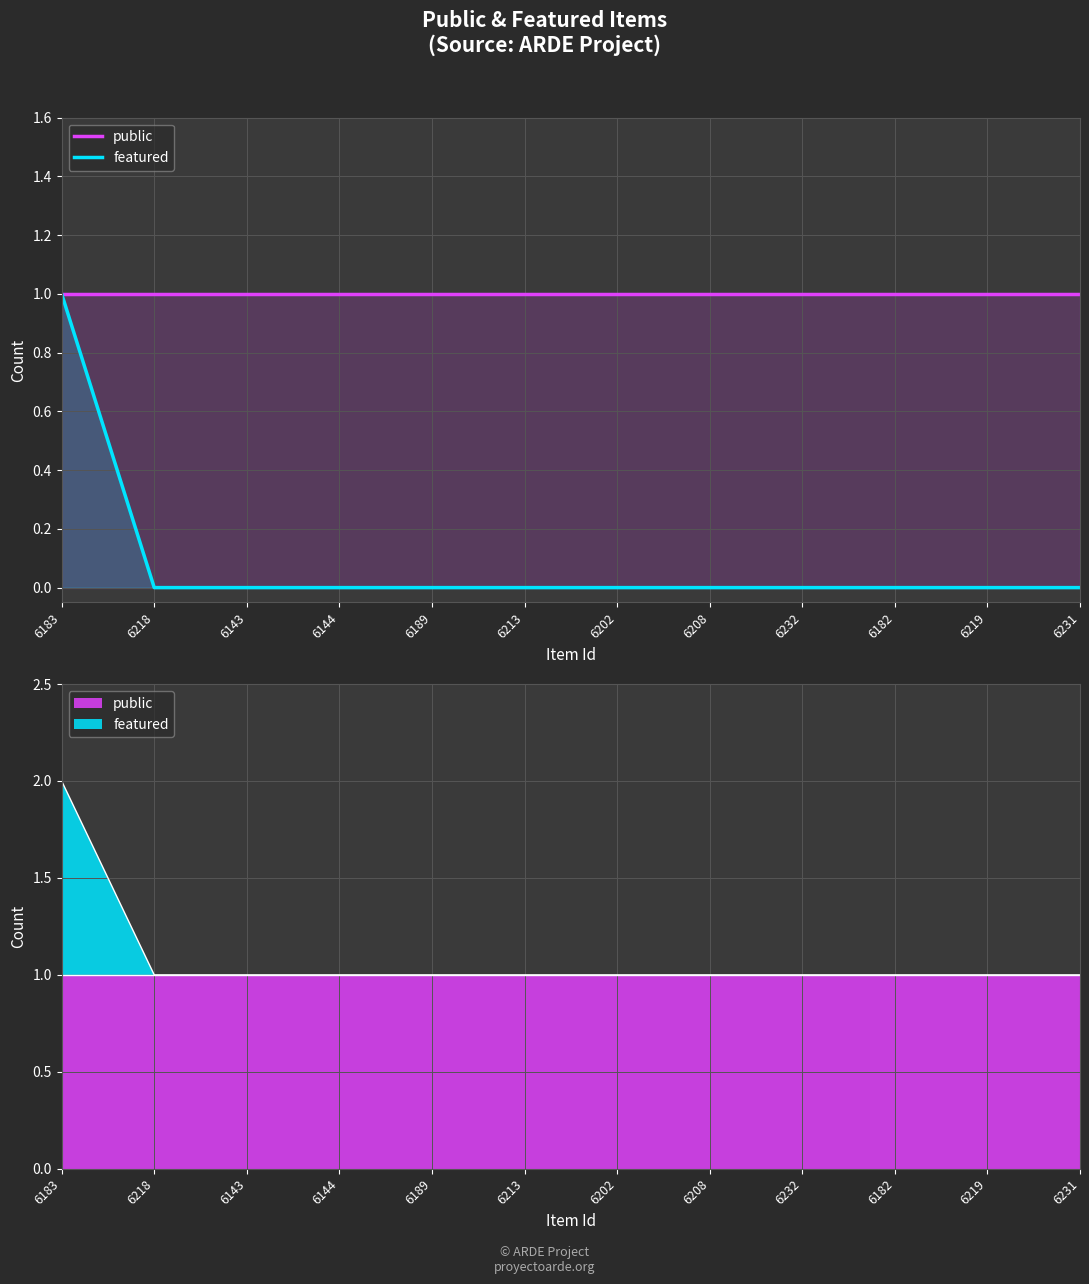

True or false: featured and public intersect in this chart.

False